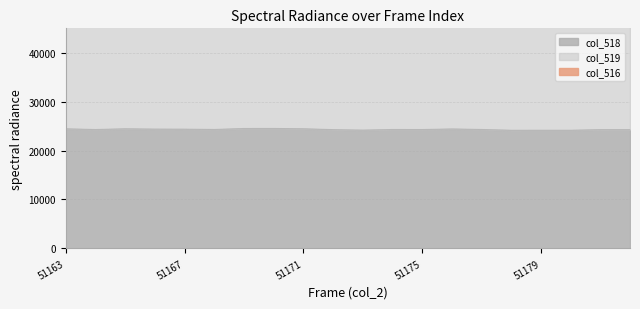

What is the maximum value for col_518?

24521